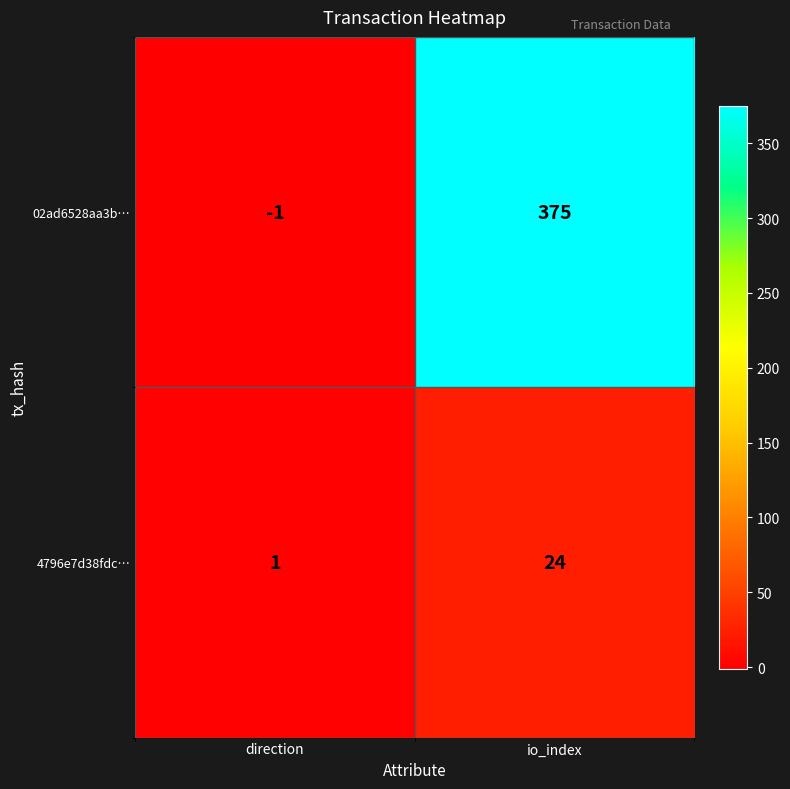

Reading left to right, what are all the values shown in this chart?

02ad6528aa3b…: -1	375
4796e7d38fdc…: 1	24